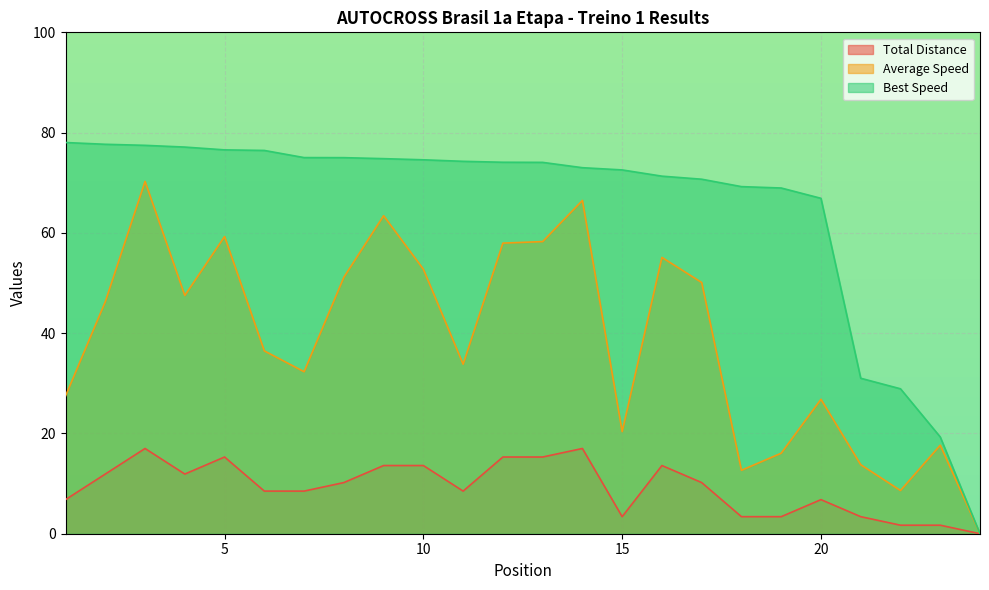

Which series changed the most between 8 and 18?

Average Speed